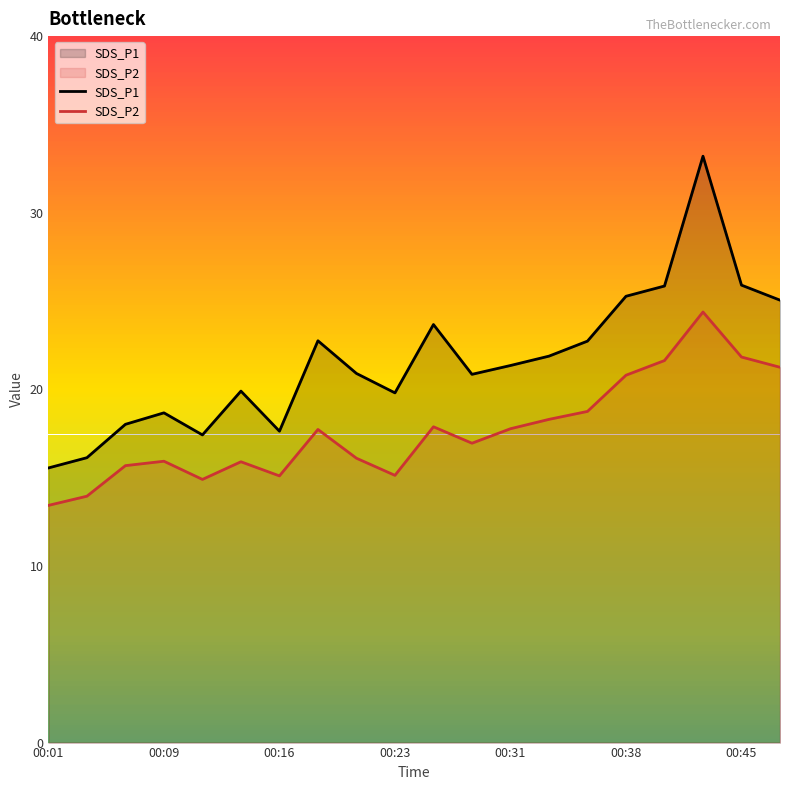

Is the value of SDS_P1 at 17 greater than the value of SDS_P2 at 13?

Yes